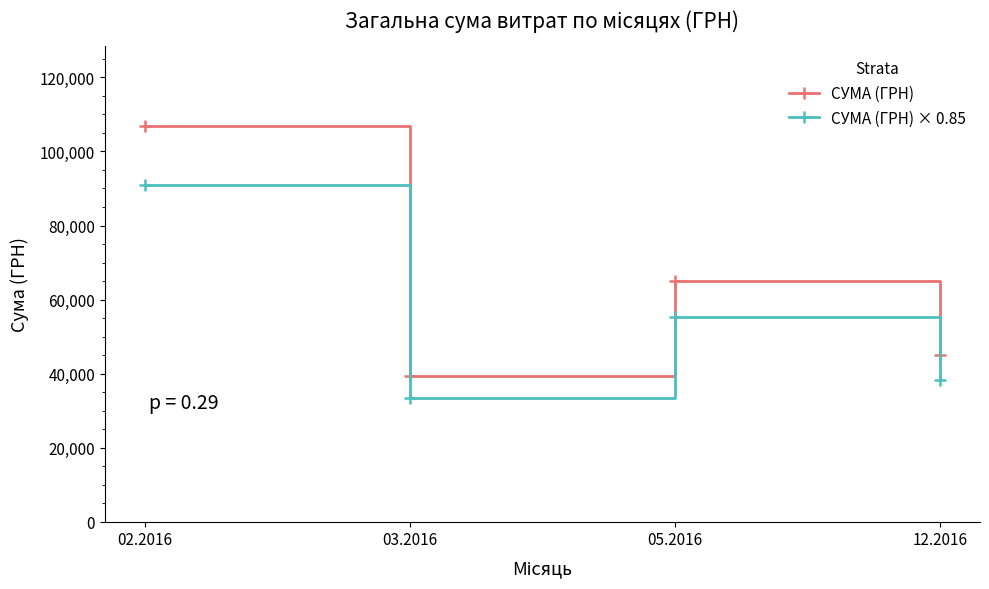

Rank the categories by СУМА (ГРН) × 0.85 value from highest to lowest.

02.2016, 05.2016, 12.2016, 03.2016